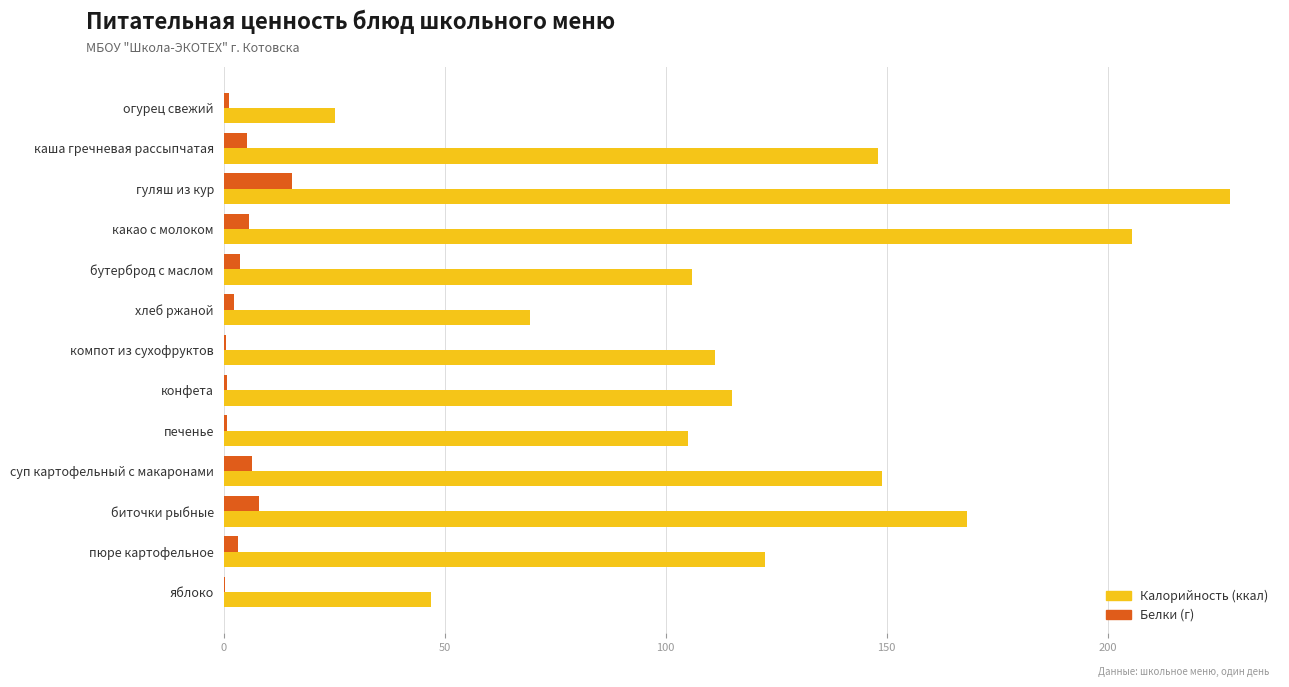

At which category is the sum across all series the highest?

гуляш из кур